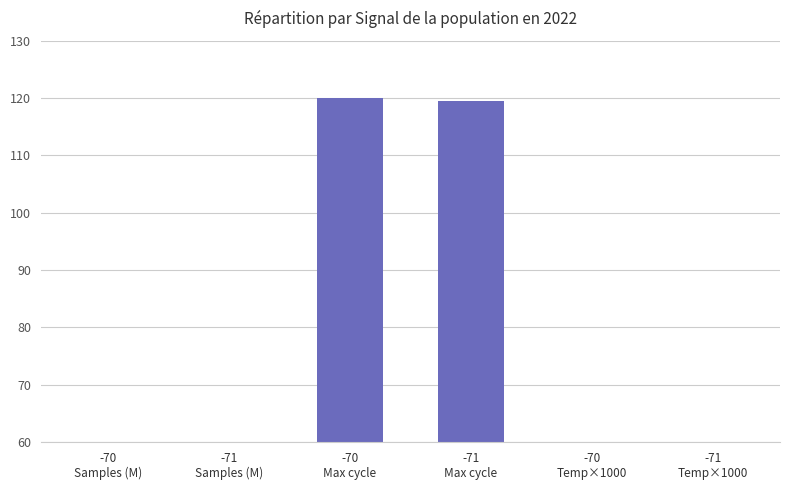

What is the smallest value displayed?

3.0